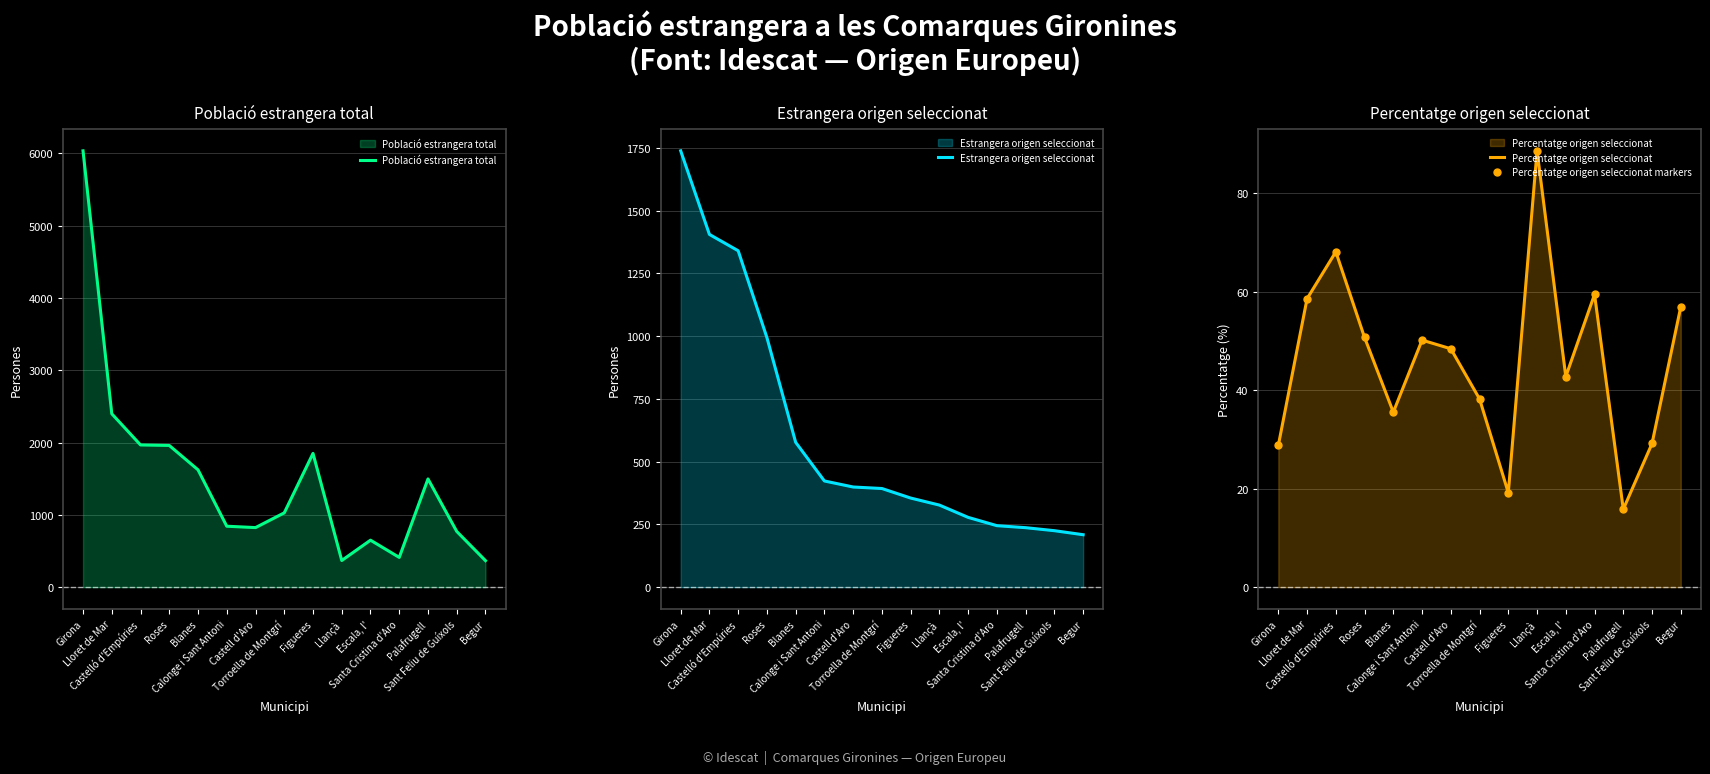

Does the chart have visible grid lines?

Yes